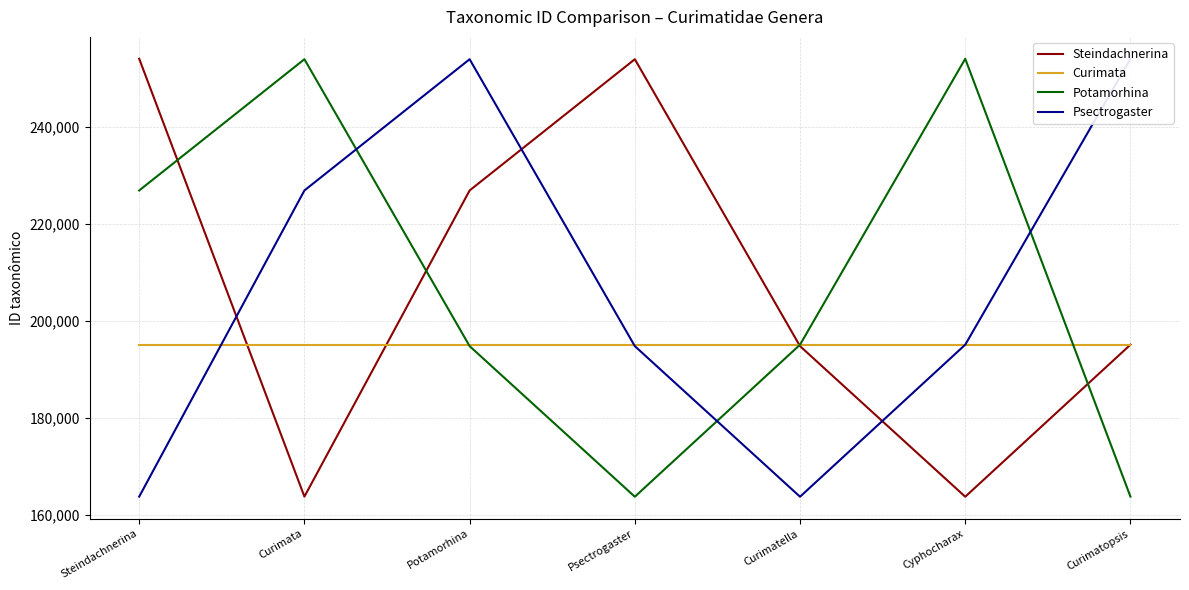

How many lines are shown in the chart?

4